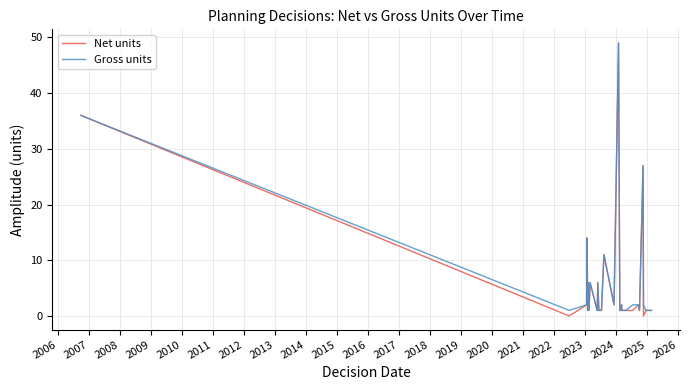

What are all the series names shown in the legend?

Net units, Gross units